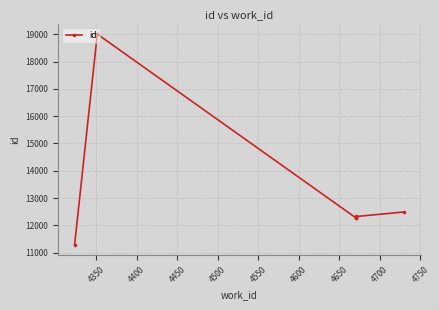

What is the average value?

13562